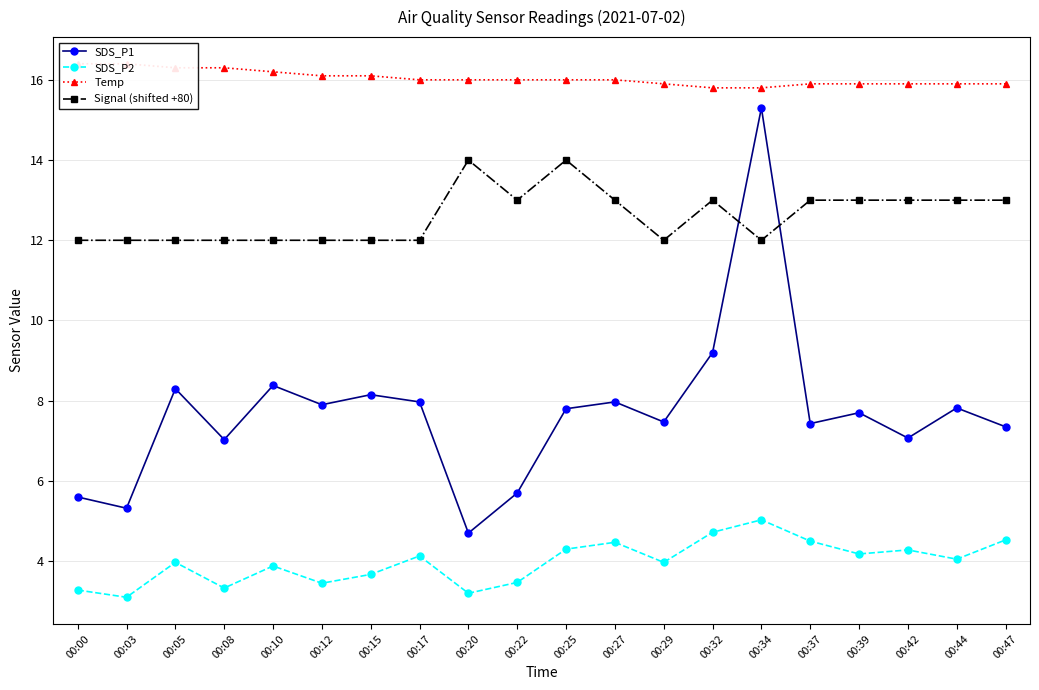

At which label is SDS_P2 closest to 4?

00:05